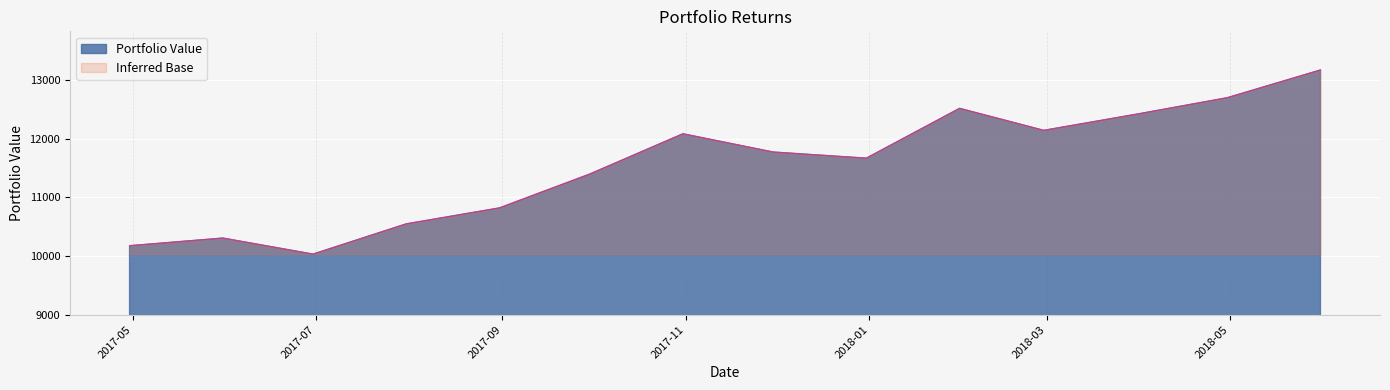

Which label corresponds to the largest value in the chart?

2018-05-31